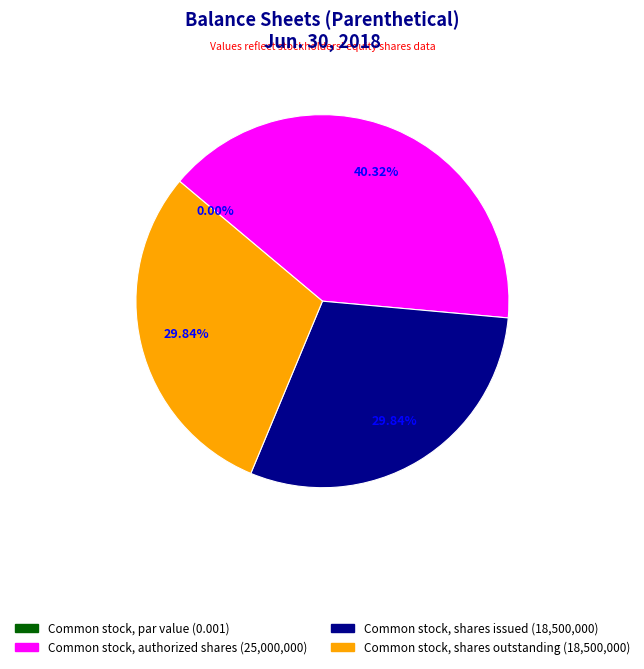

True or false: Common stock, par value accounts for 15% of the total.

False